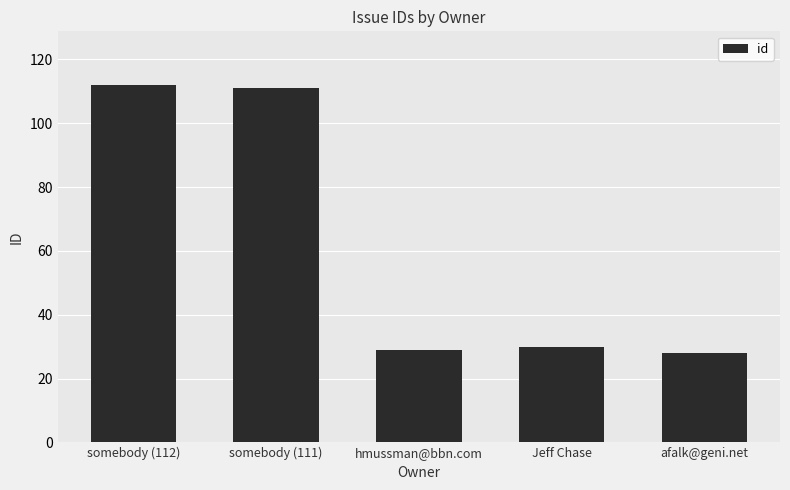

What is the sum of all values?

310